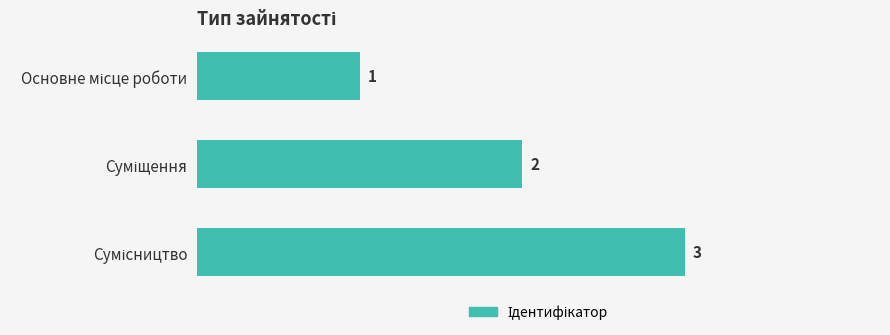

Count the values in the range 1 to 3.

3